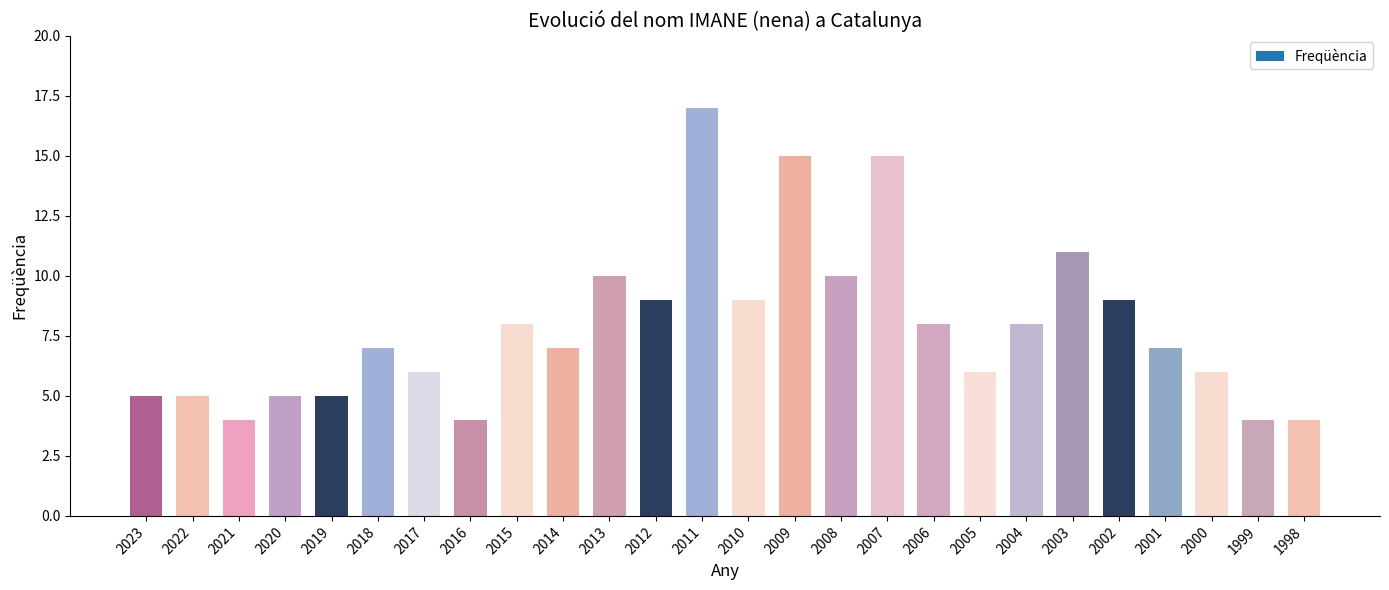

How many data points does each series have?

26